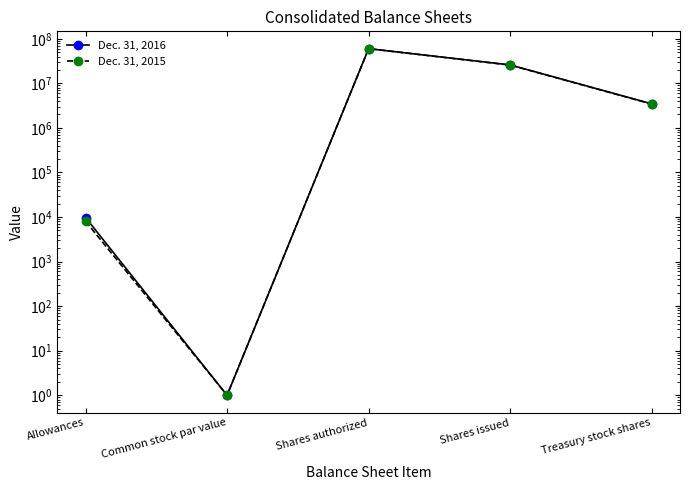

Rank the series at Common stock par value from highest to lowest value.

Dec. 31, 2016, Dec. 31, 2015